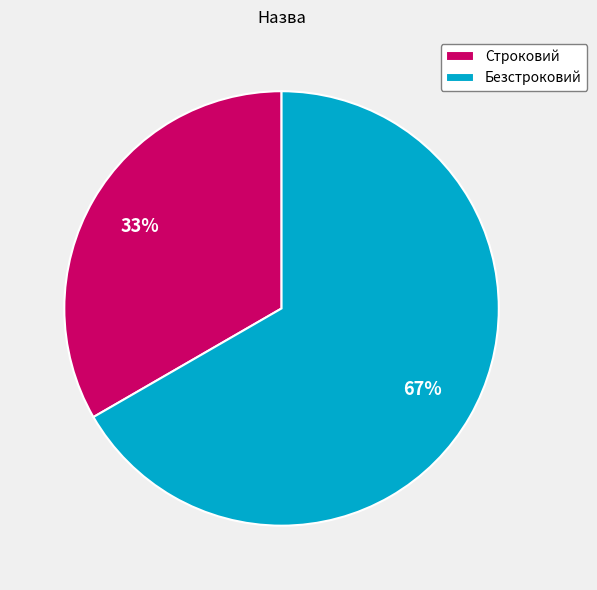

Which category has the smallest portion of the pie?

Строковий